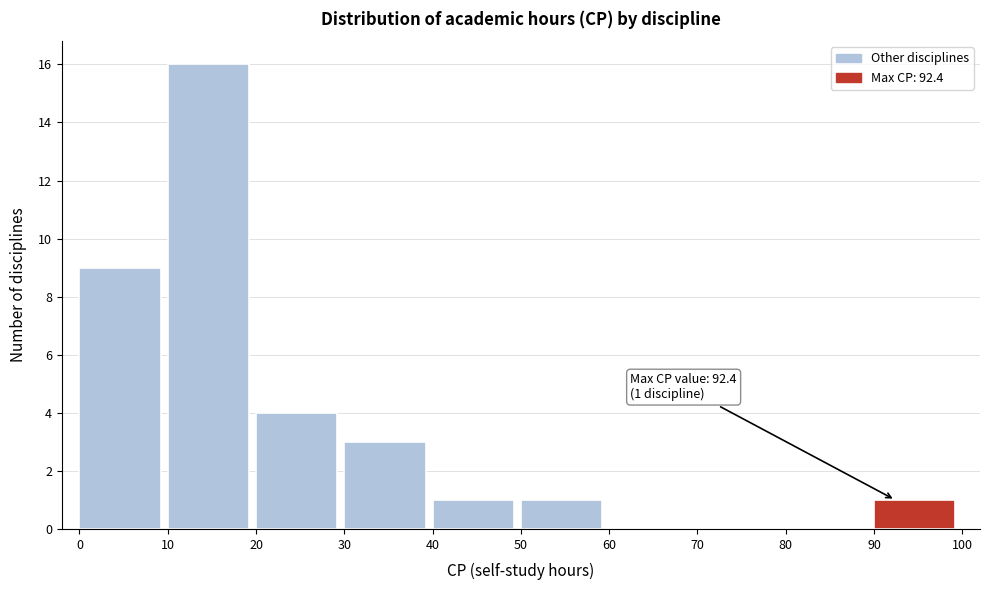

Over which range of the x-axis is the bar tallest?

10 to 20